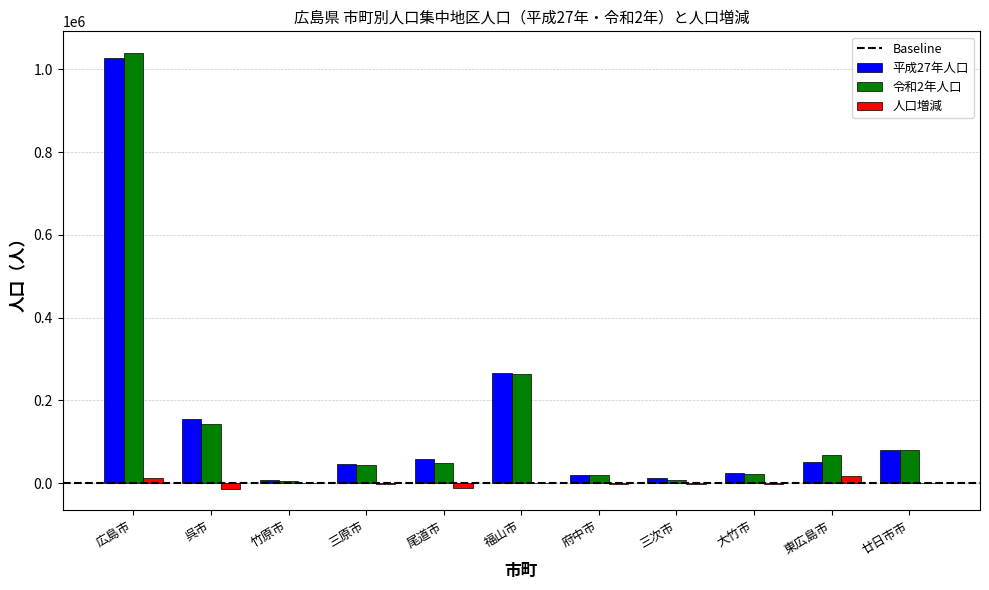

Which series has the widest spread of values?

令和2年人口